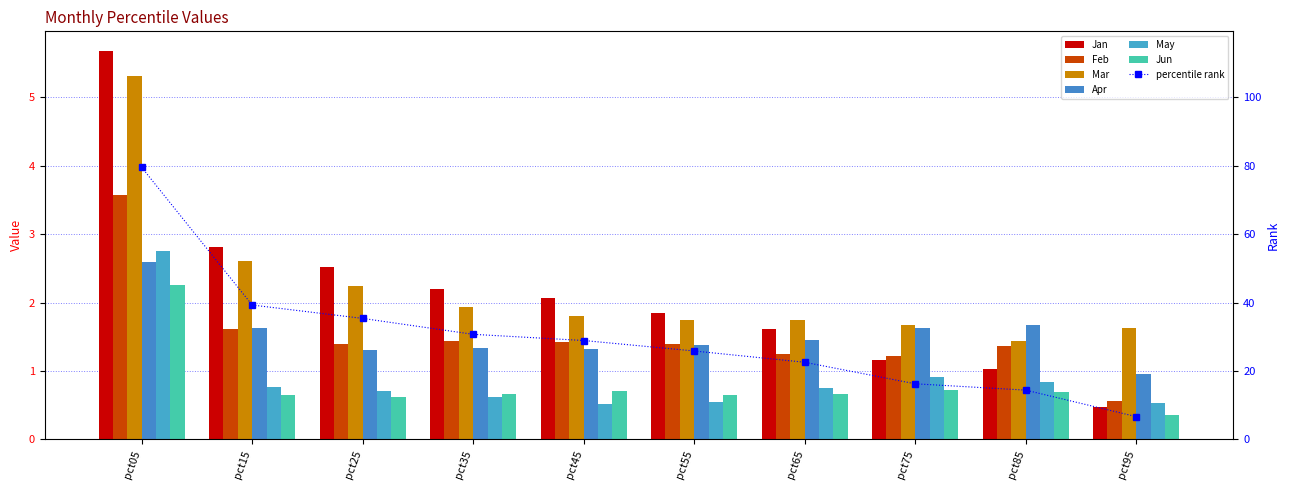

What is the difference between the maximum and minimum values in the Jun series?

1.9